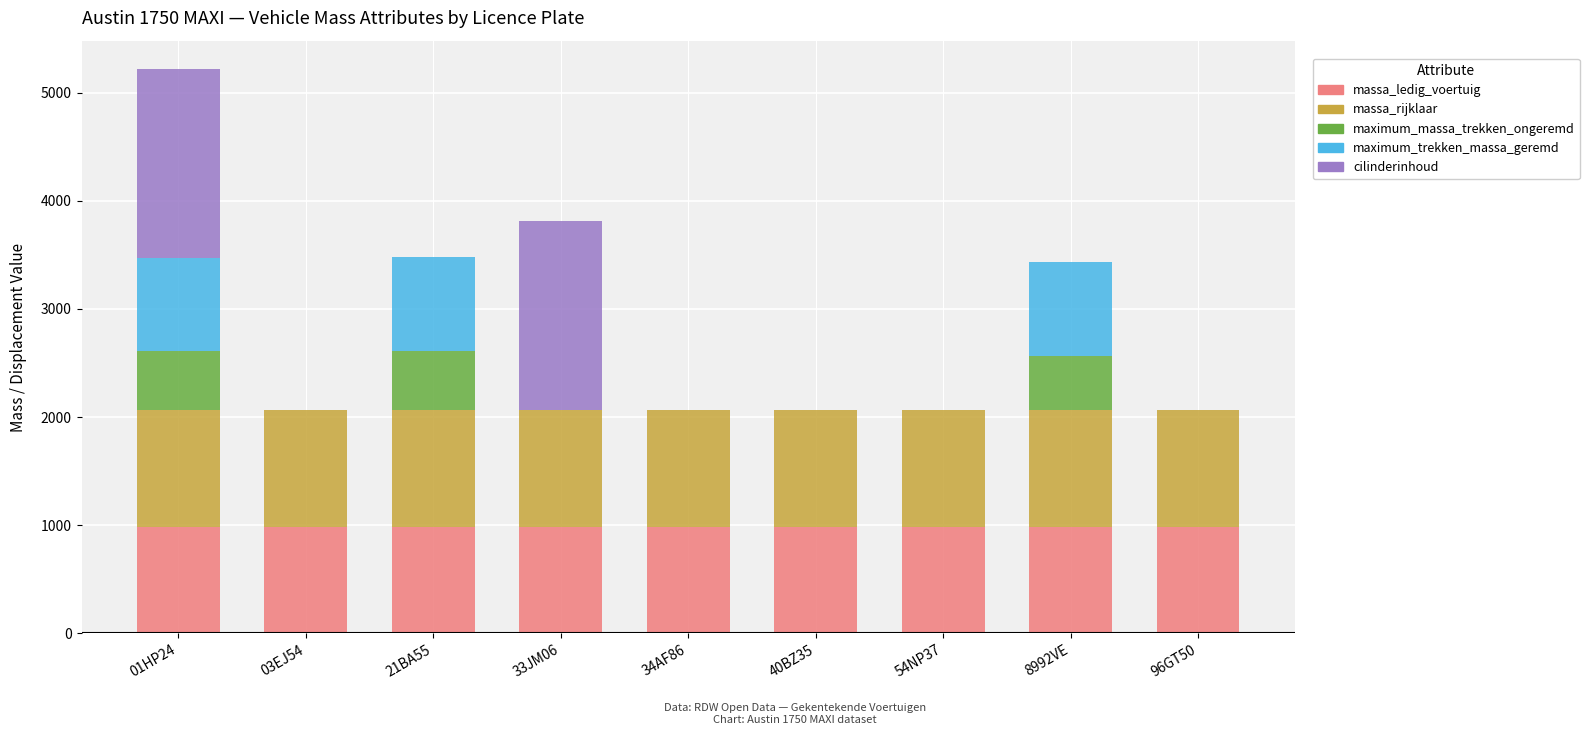

What is the label of the 9th bar from the right?

01HP24